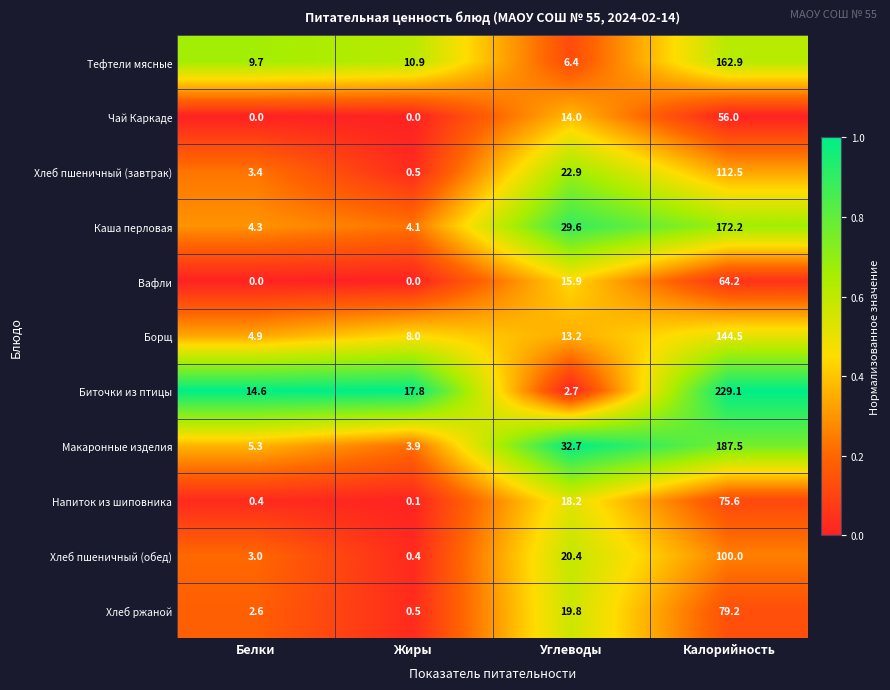

True or false: Чай Каркаде has a value of 86.1 at Калорийность.

False